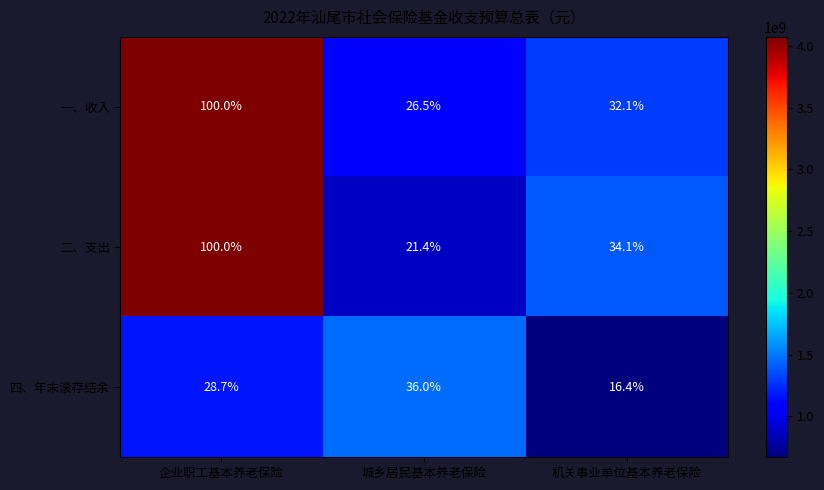

Rank the categories by 一、收入 value from highest to lowest.

企业职工基本养老保险, 机关事业单位基本养老保险, 城乡居民基本养老保险